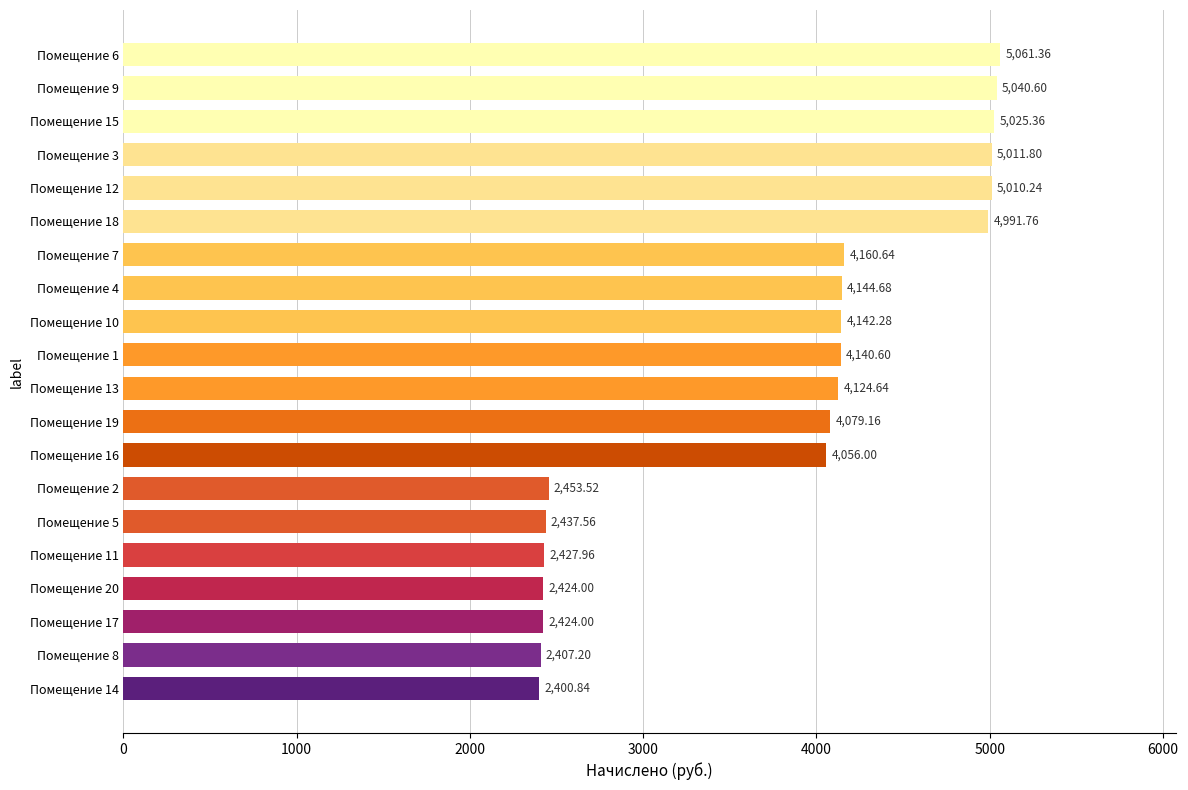

What is the greatest value displayed?

5061.4